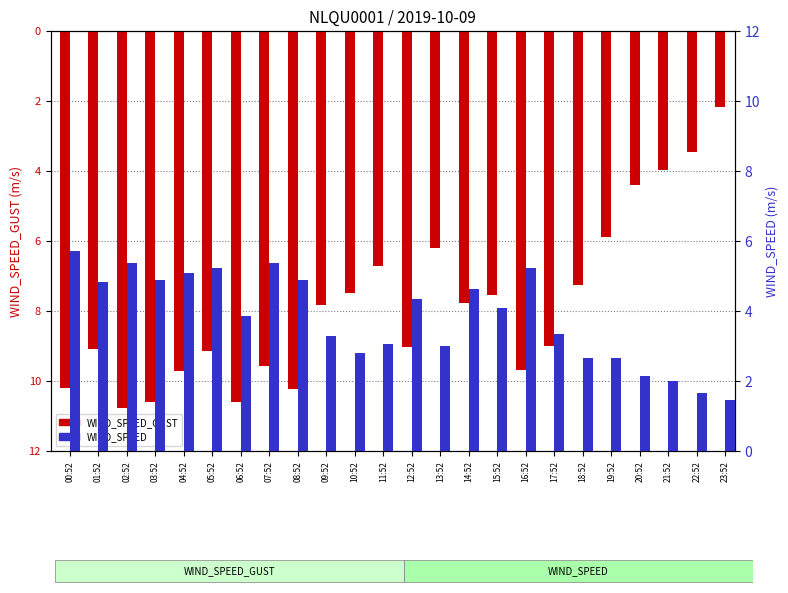

What are all the series names shown in the legend?

WIND_SPEED_GUST, WIND_SPEED